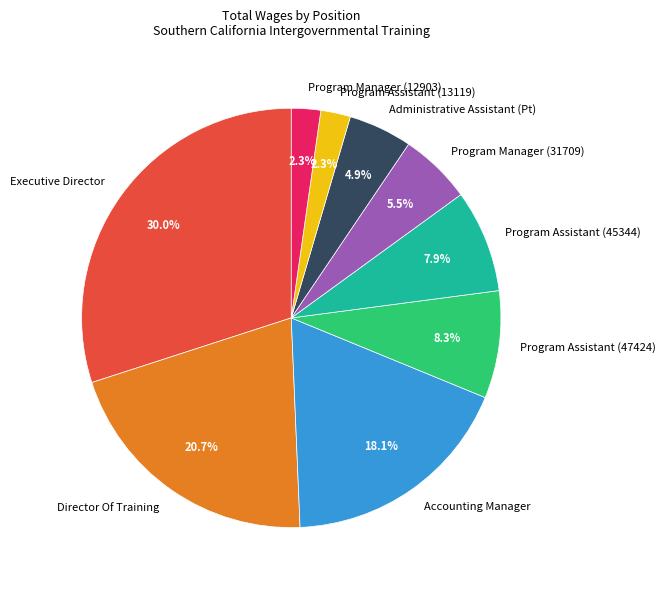

Does Program Assistant (47424) account for over 50% of the chart?

No